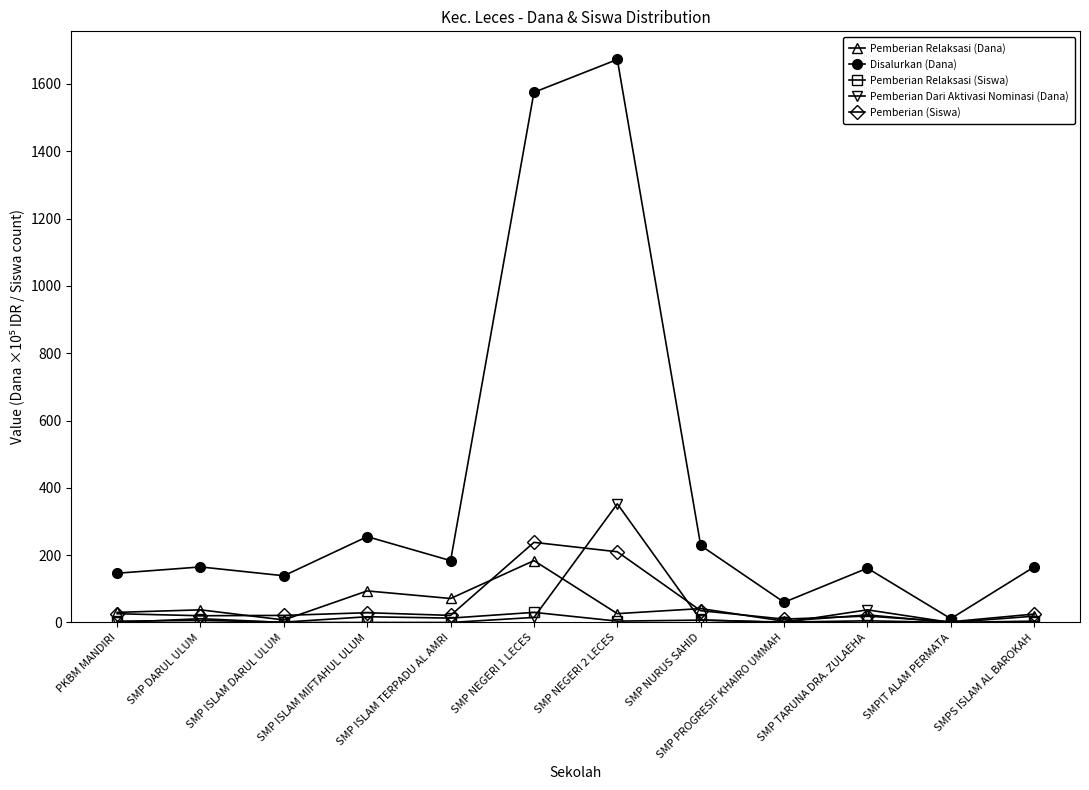

What is the approximate value of Pemberian Relaksasi (Siswa) at SMP TARUNA DRA. ZULAEHA?

5.0